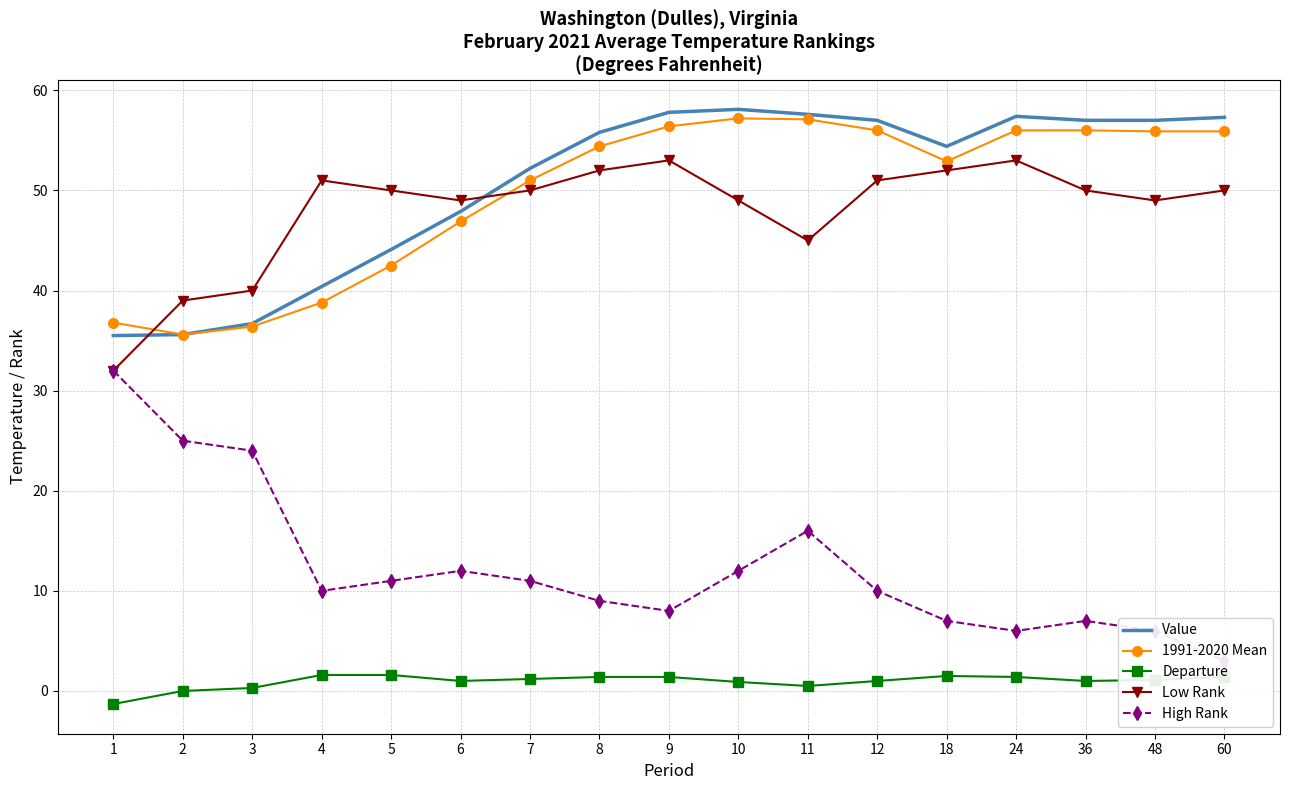

Where is Low Rank nearest to the value 42?

3